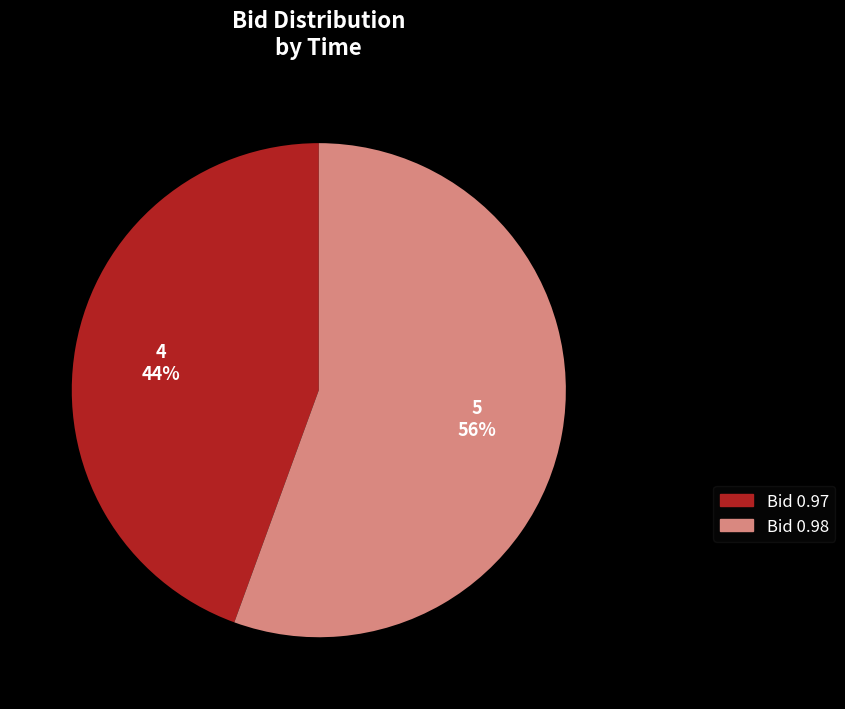

What is the ratio of the value at Bid 0.97 to the value at Bid 0.98?

0.8